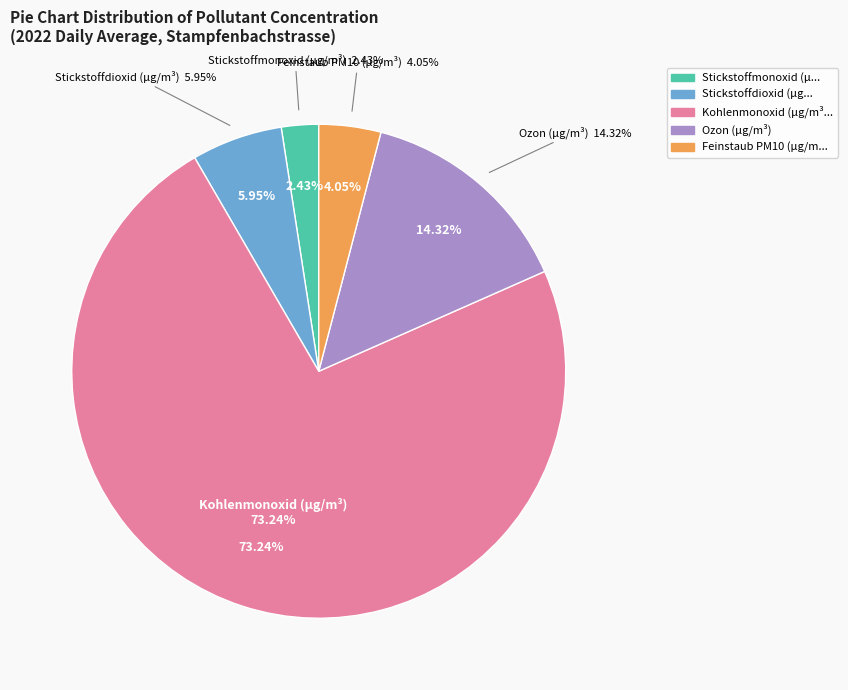

Does Feinstaub PM10 (µg/m³) account for over 50% of the chart?

No